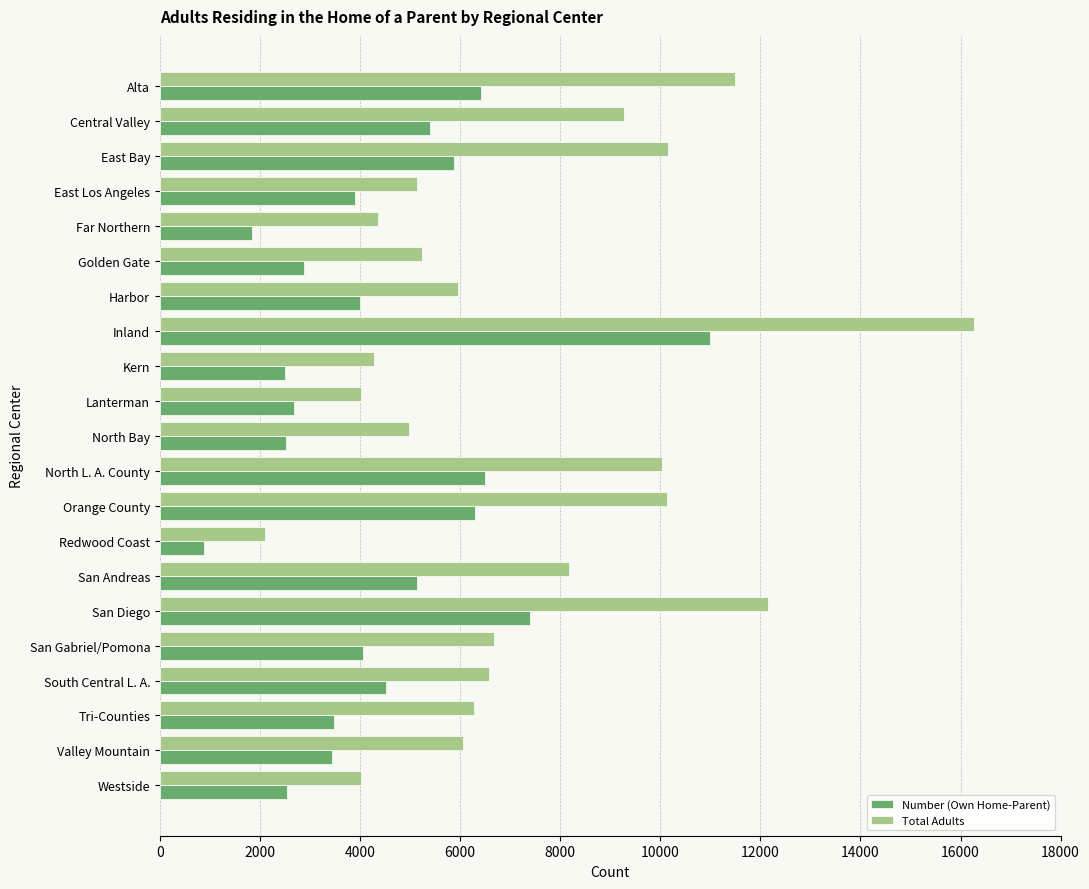

The value of Number (Own Home-Parent) at Kern is 1610. True or false?

False